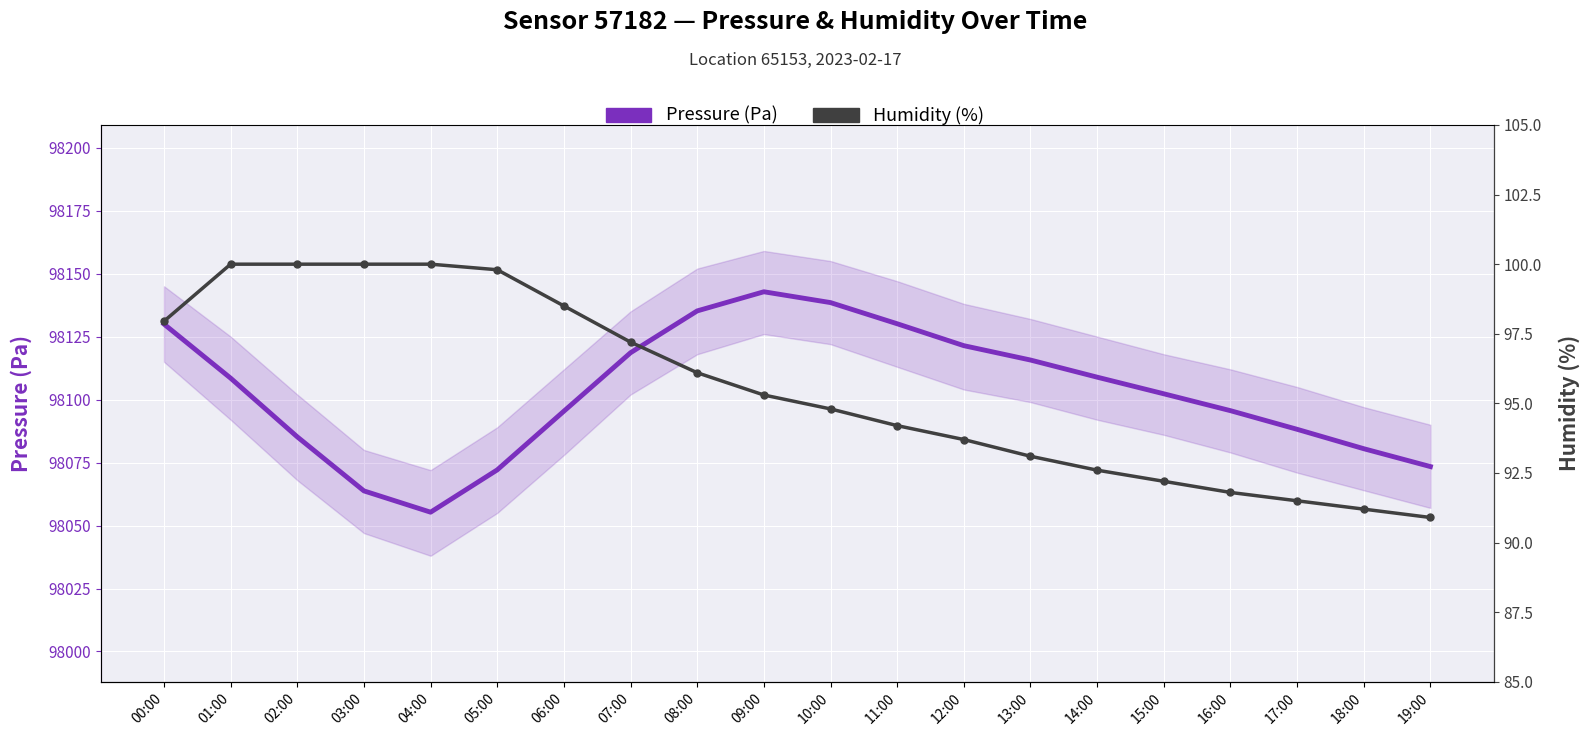

What is the minimum value shown in the chart?

90.9